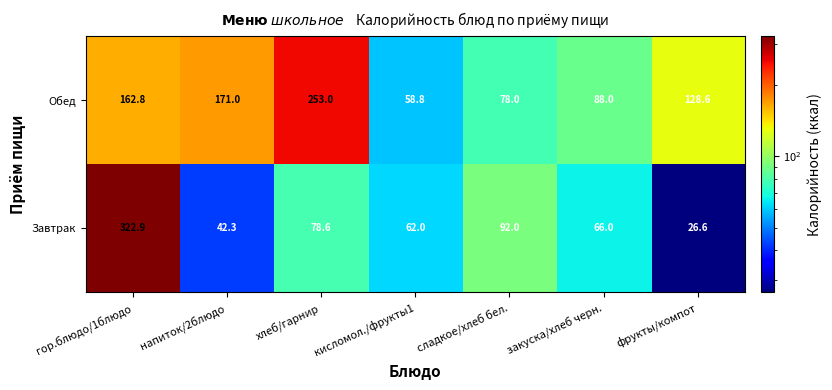

How many distinct data groups are displayed?

2